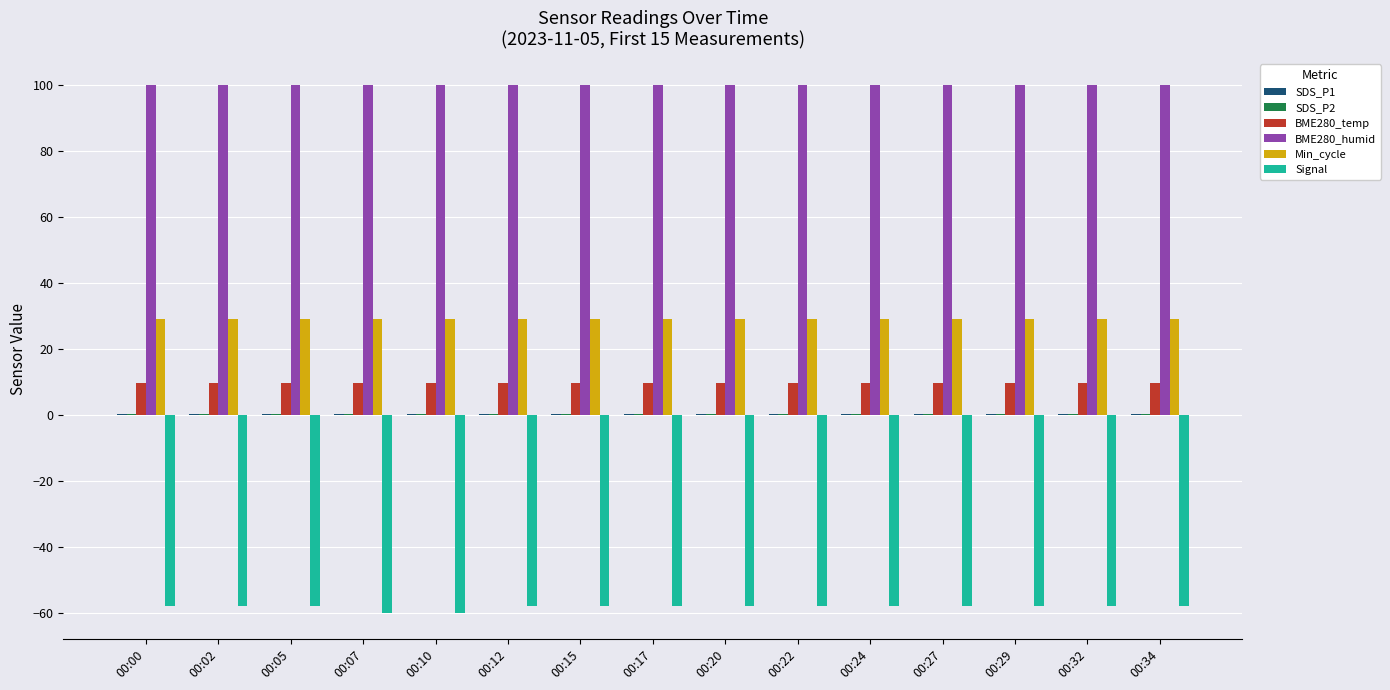

What is the greatest value displayed?

100.0